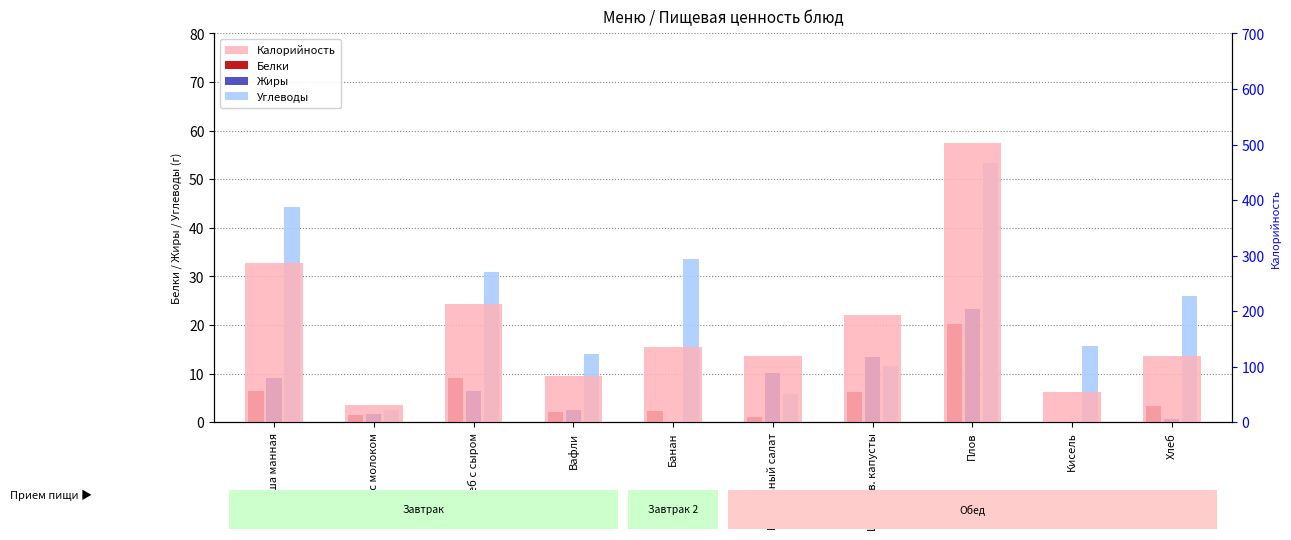

List the labels in order of Жиры value, smallest first.

Банан, Кисель, Хлеб, Чай с молоком, Вафли, Хлеб с сыром, Каша манная, Морковный салат, Щи из св. капусты, Плов